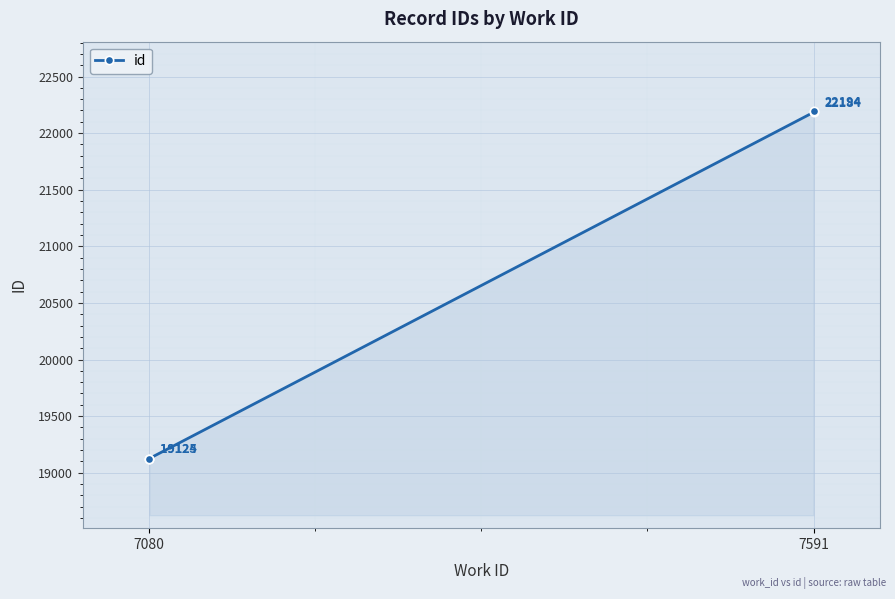

What is the difference between the maximum and minimum values?

3070